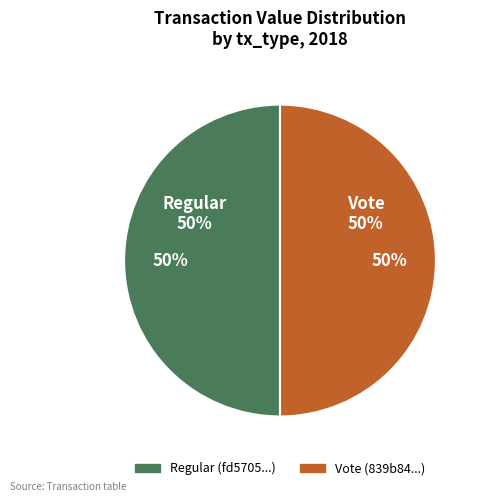

Which category accounts for the majority?

Vote